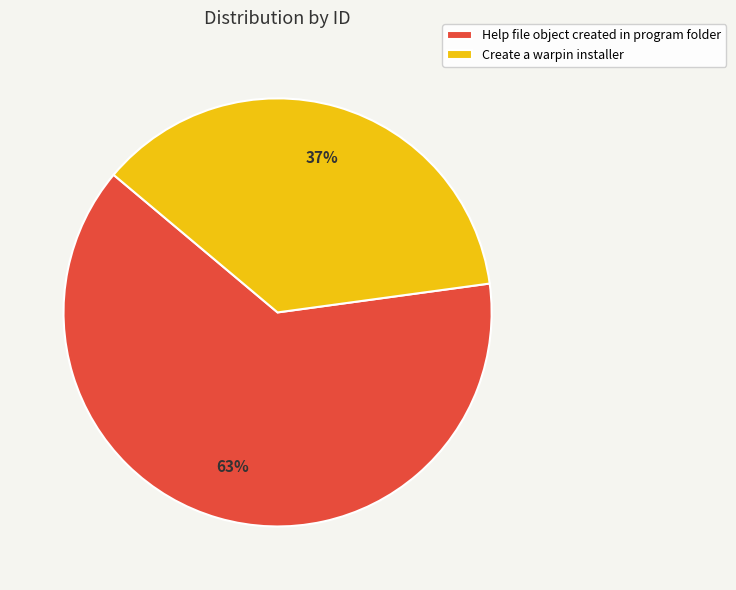

Is the sum of Help file object created in program folder and Create a warpin installer greater than half?

Yes